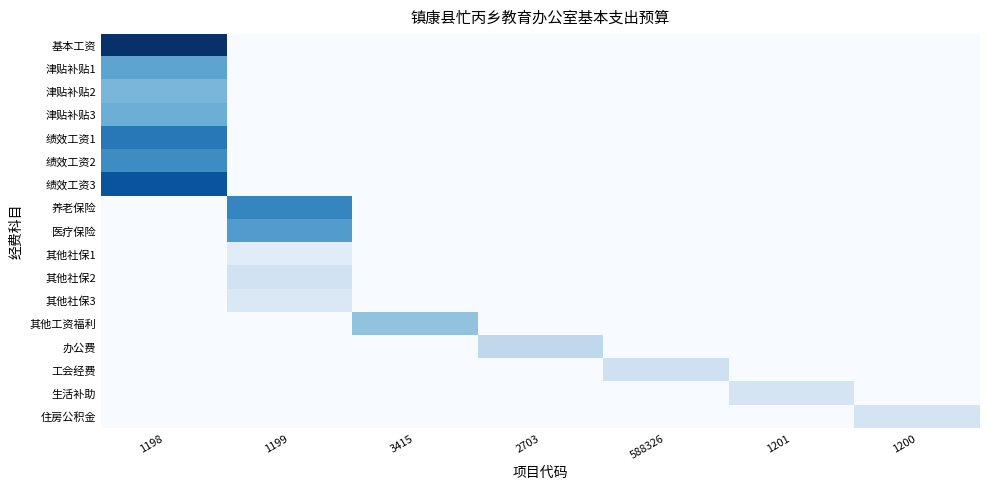

Which has a higher value, 3415 or 1200?

3415